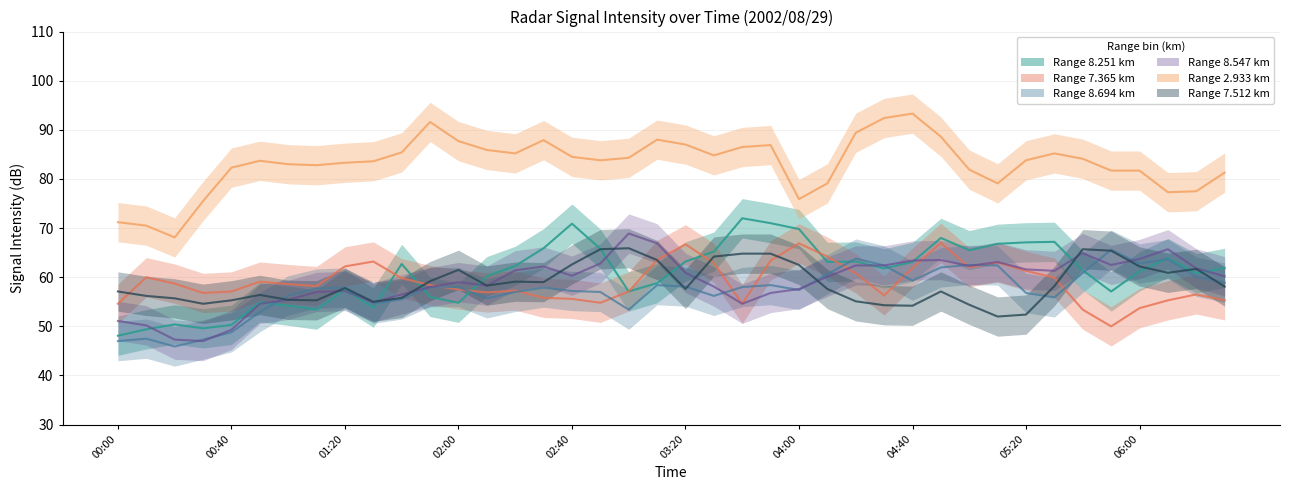

The value of 7.512 at 00:40 is 55.3. True or false?

True